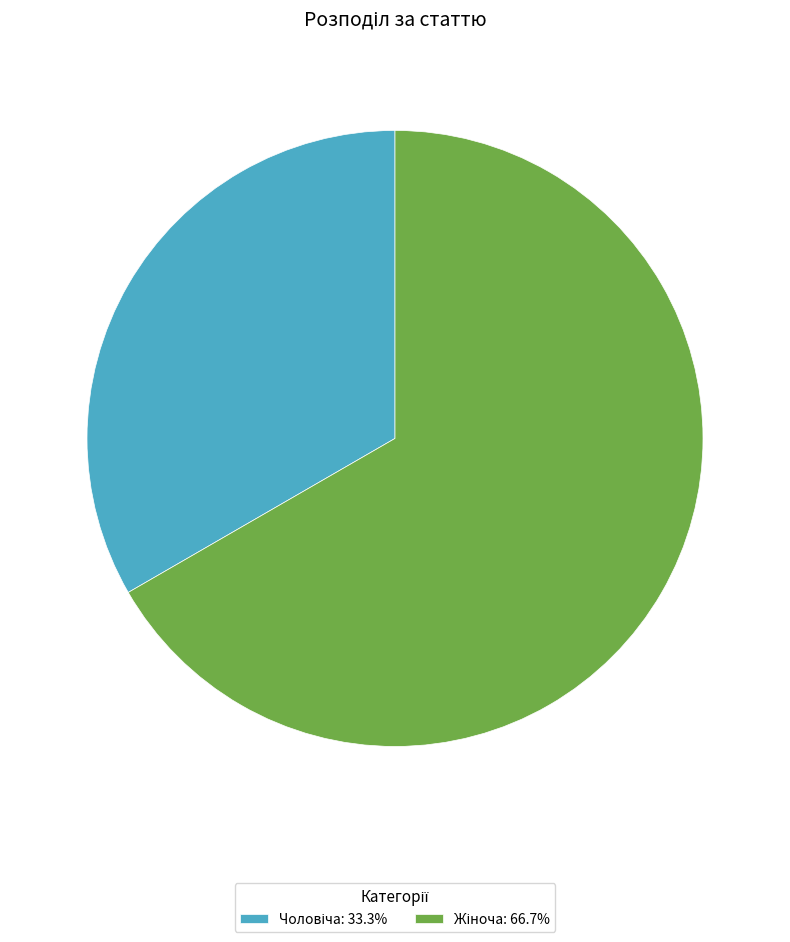

Does any single category account for the majority?

Yes